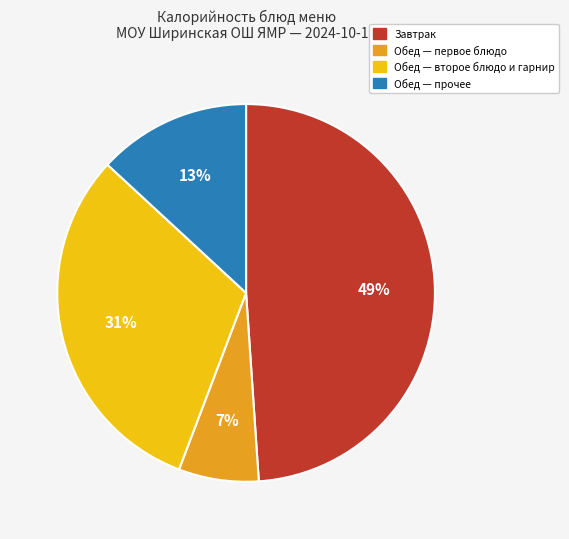

To the nearest percent, what is the average slice percentage?

25%